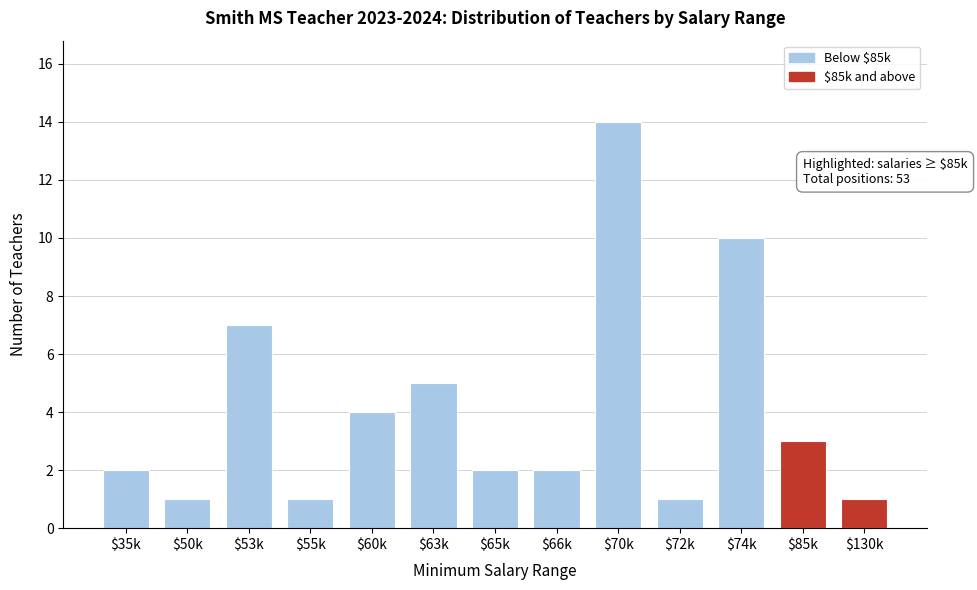

Reading left to right, what are all the values shown in this chart?

2	1	7	1	4	5	2	2	14	1	10	3	1